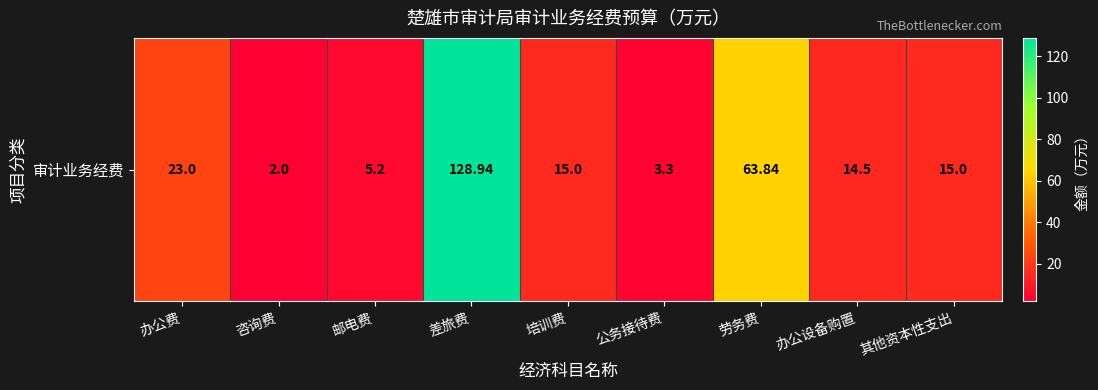

True or false: the data shows 3.3 at 公务接待费.

True